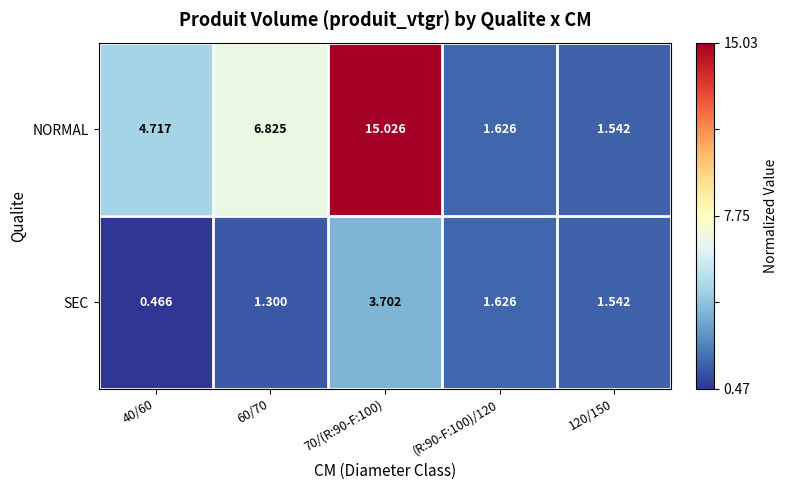

Is the value of NORMAL at 120/150 greater than the value of SEC at (R:90-F:100)/120?

No